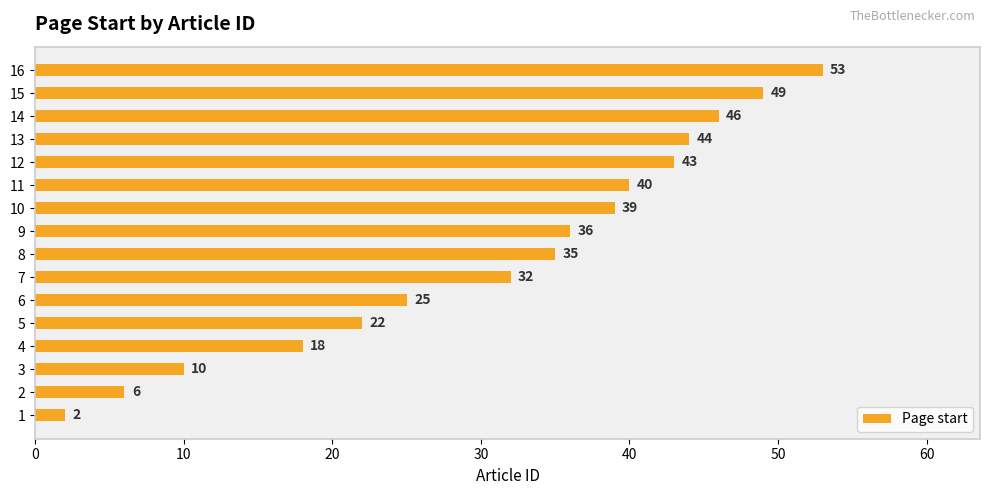

Where is the data nearest to the value 27?

6